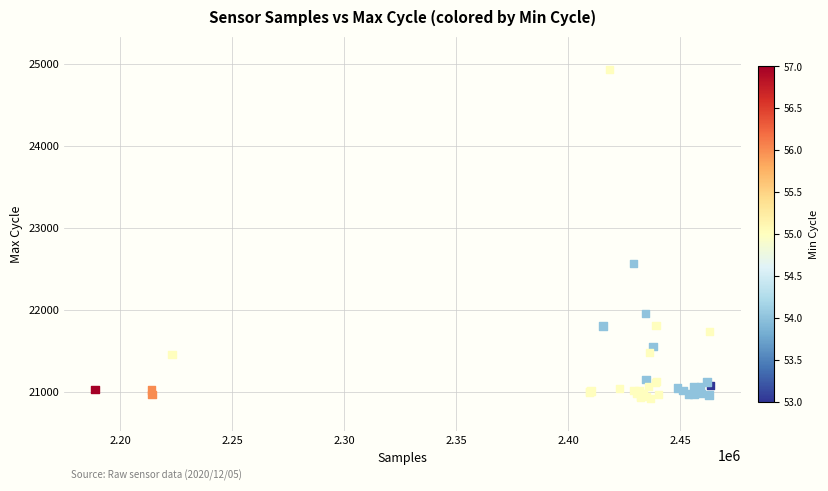

What Y value in the scatter plot is closest to 22928?

22570